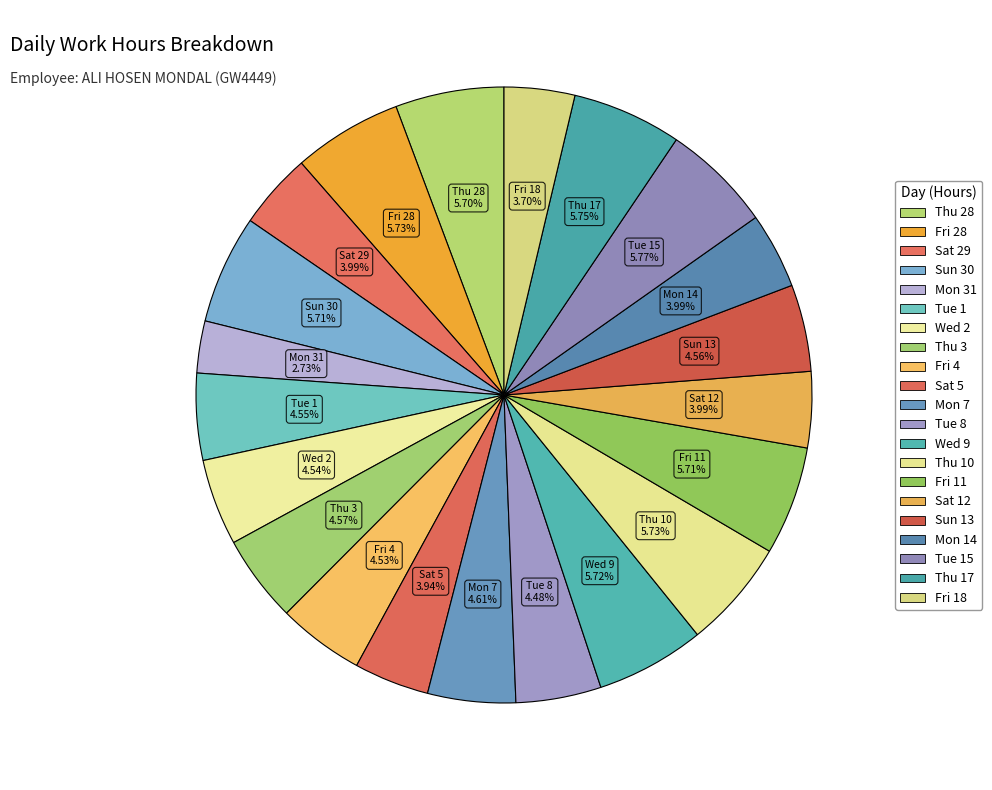

How many segments does this pie chart have?

21